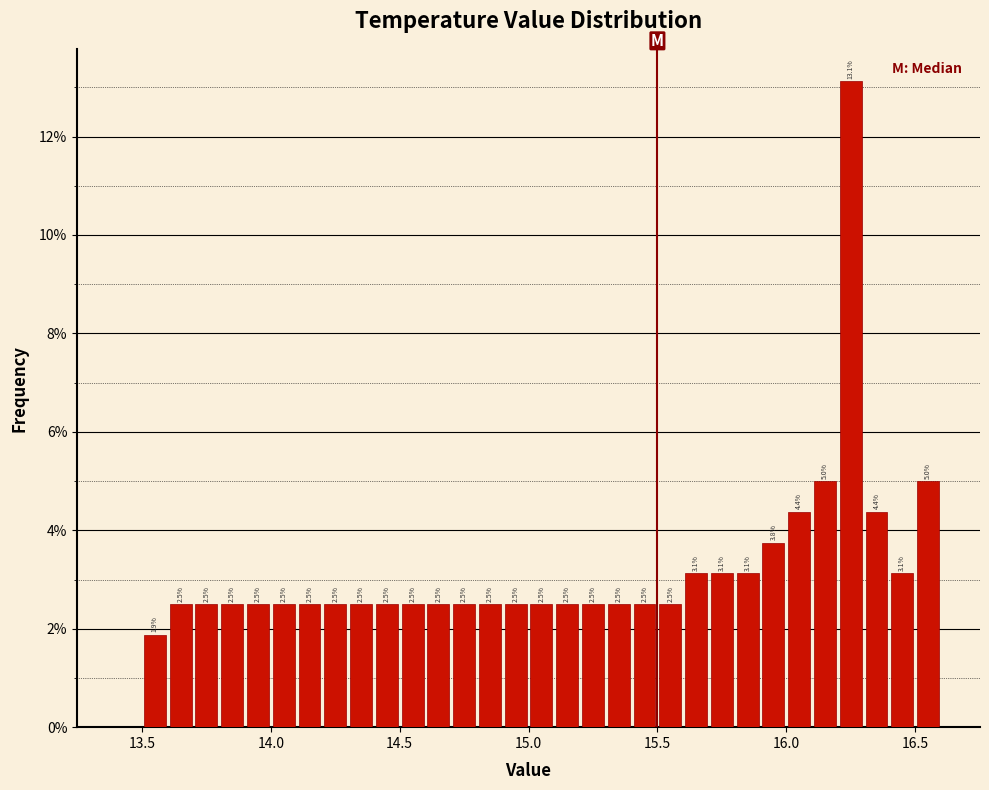

Around what value on the x-axis is the tallest bar? Give the approximate position of its centre, as read against the axis.

16.25